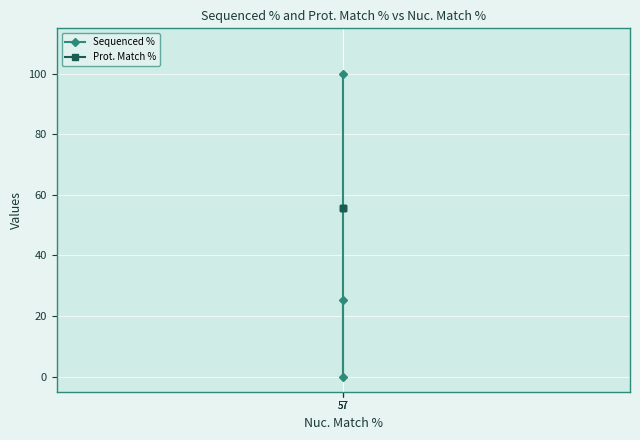

How many positive values does the Sequenced % series have?

2